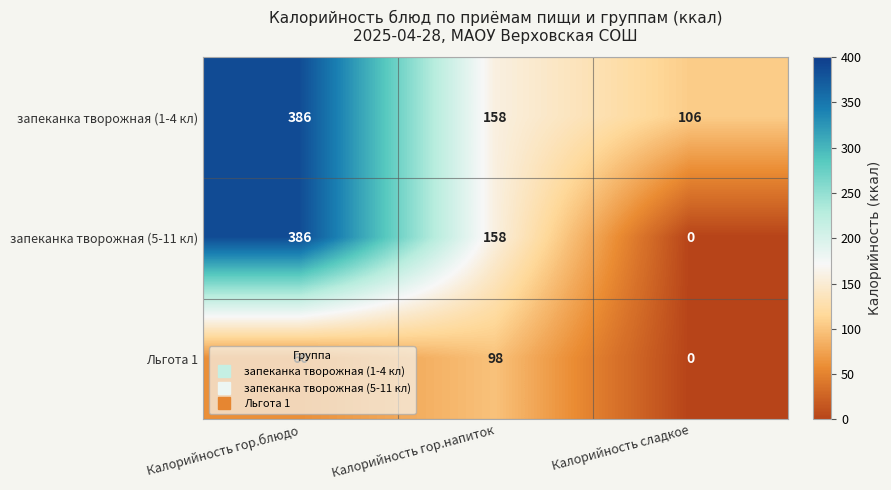

What is the difference between the запеканка творожная (1-4 кл) values at Калорийность гор.напиток and Калорийность сладкое?

52